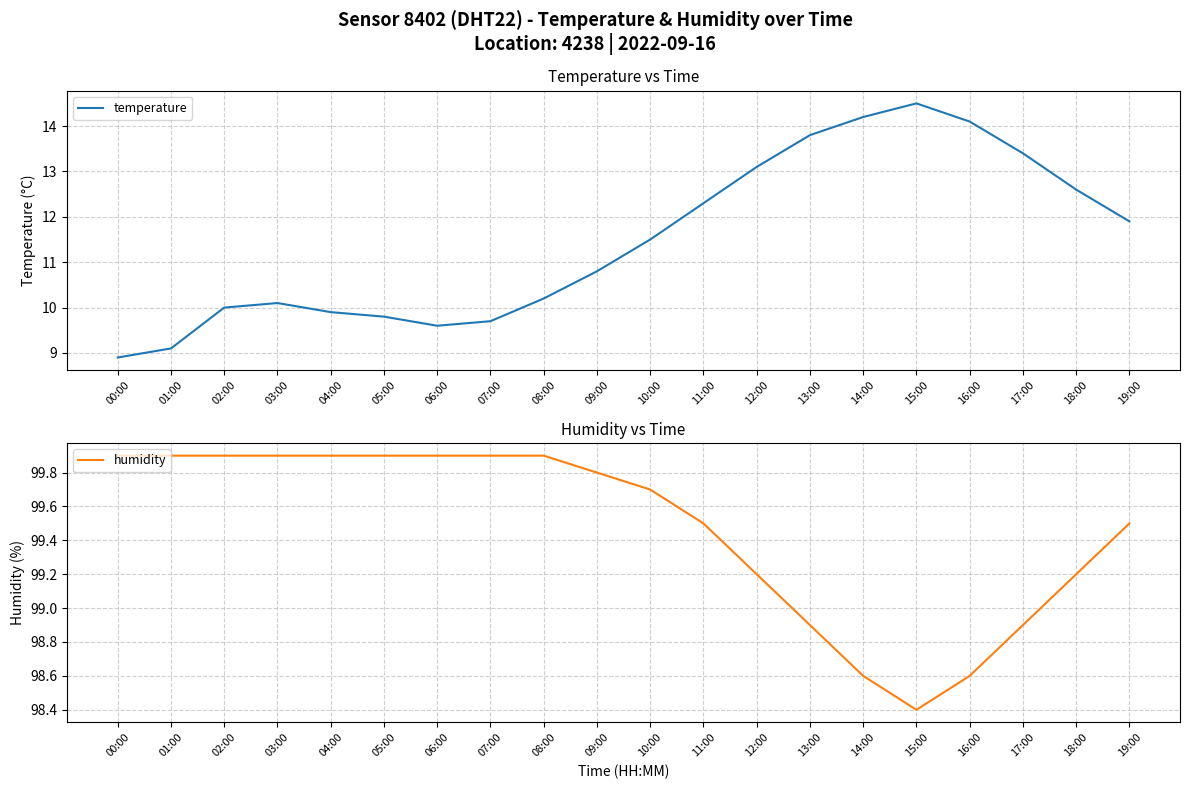

Rank the series by their average value, from lowest to highest.

temperature, humidity